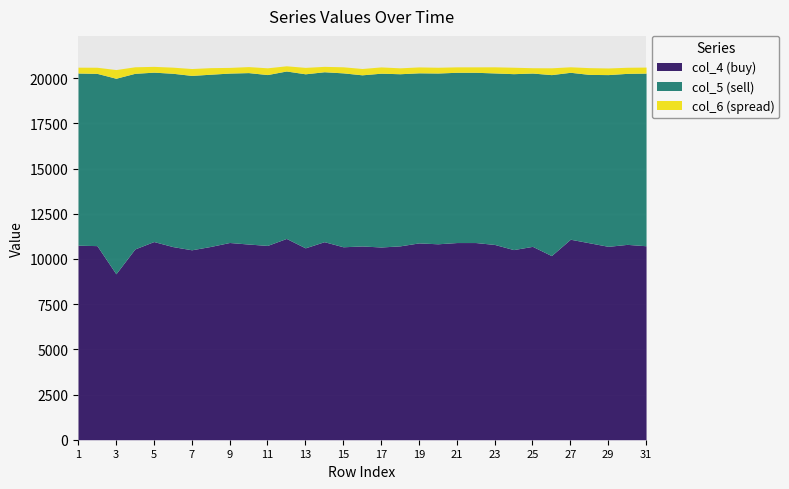

Reading left to right, list all the values displayed in this chart.

col_4: 10759	10737	9178	10553	10962	10684	10506	10691	10910	10824	10748	11133	10614	10954	10673	10718	10661	10723	10887	10838	10907	10907	10801	10517	10696	10185	11090	10894	10697	10806	10730
col_5: 9526	9528	10818	9715	9370	9587	9646	9528	9371	9484	9451	9264	9627	9401	9620	9467	9614	9522	9409	9447	9418	9418	9488	9732	9587	10011	9235	9314	9500	9460	9550
col_6: 323	339	480	362	321	338	381	363	314	332	374	287	356	298	336	350	347	327	326	319	301	301	339	356	295	377	304	374	367	337	333